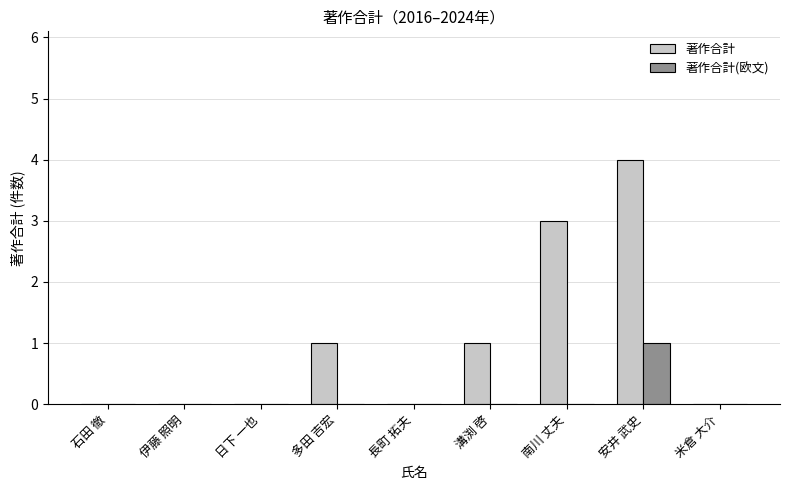

Which label corresponds to the largest value in the chart?

安井 武史